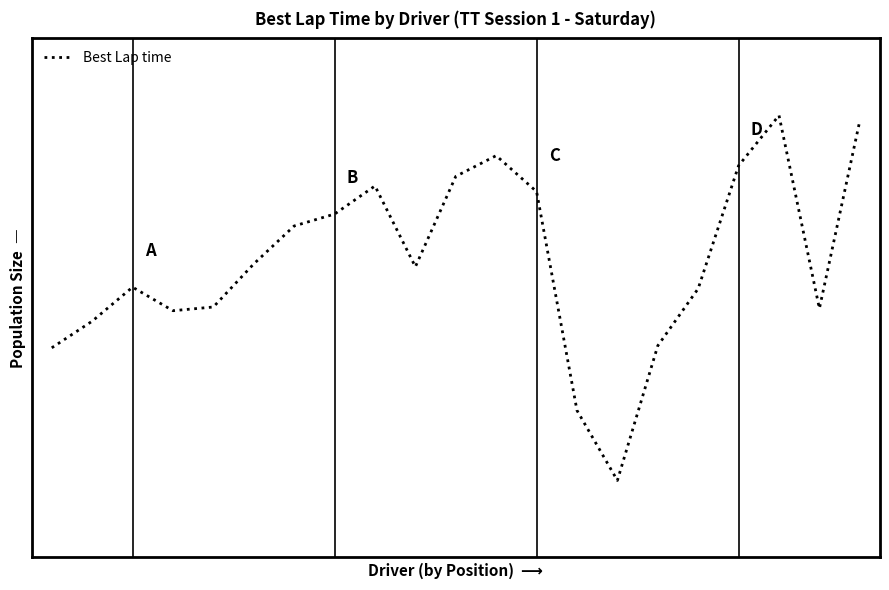

Is this an area chart (filled region under the line)?

No